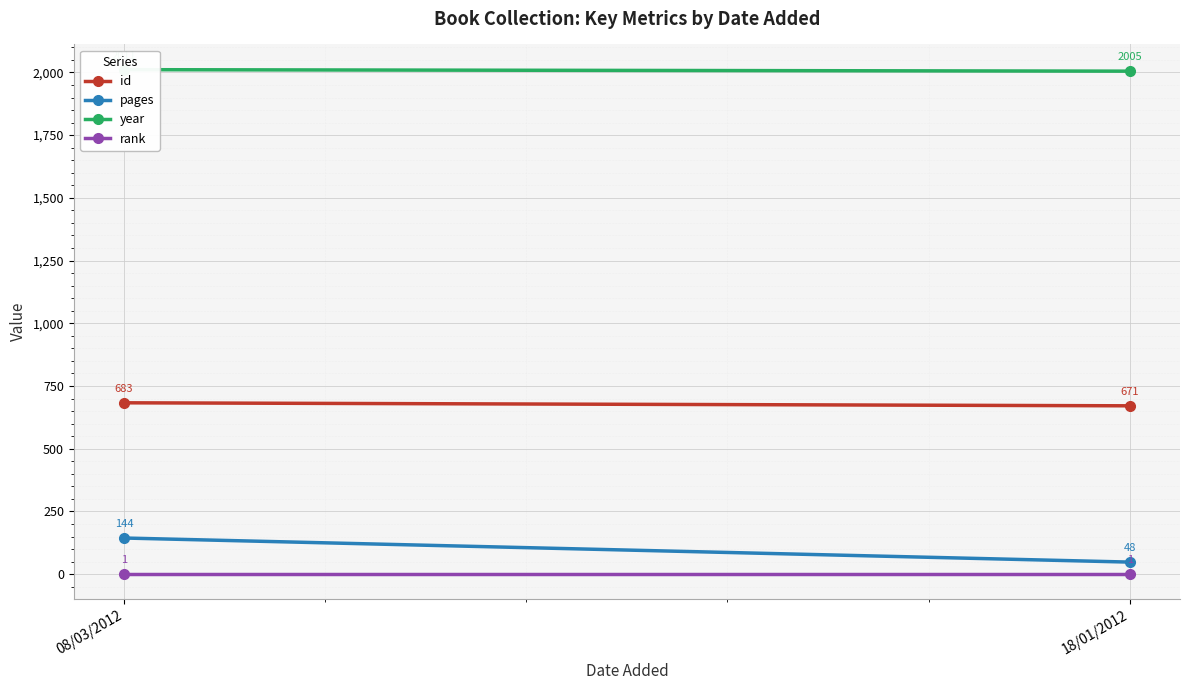

Reading left to right, what are all the values shown in this chart?

id: 683	671
pages: 144	48
year: 2011	2005
rank: 1	1